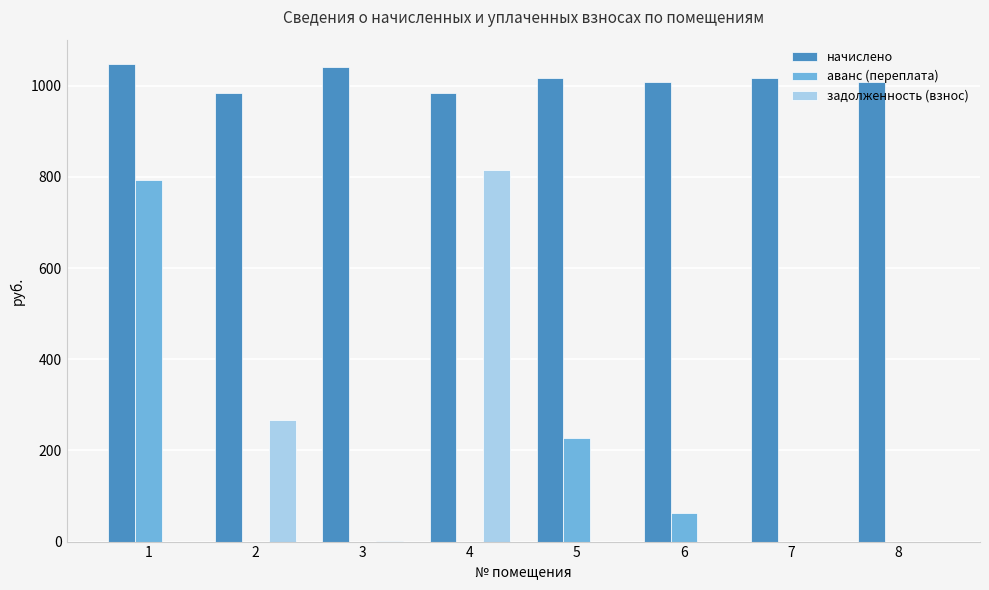

What is the difference between the аванс (переплата) values at 6 and 1?

730.2